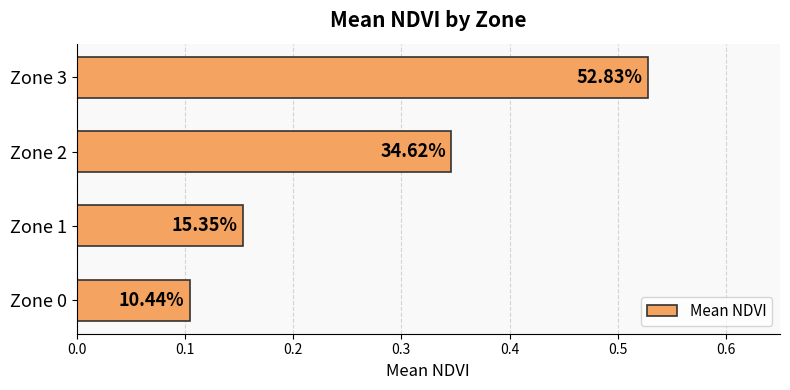

How many bars are there in total?

4